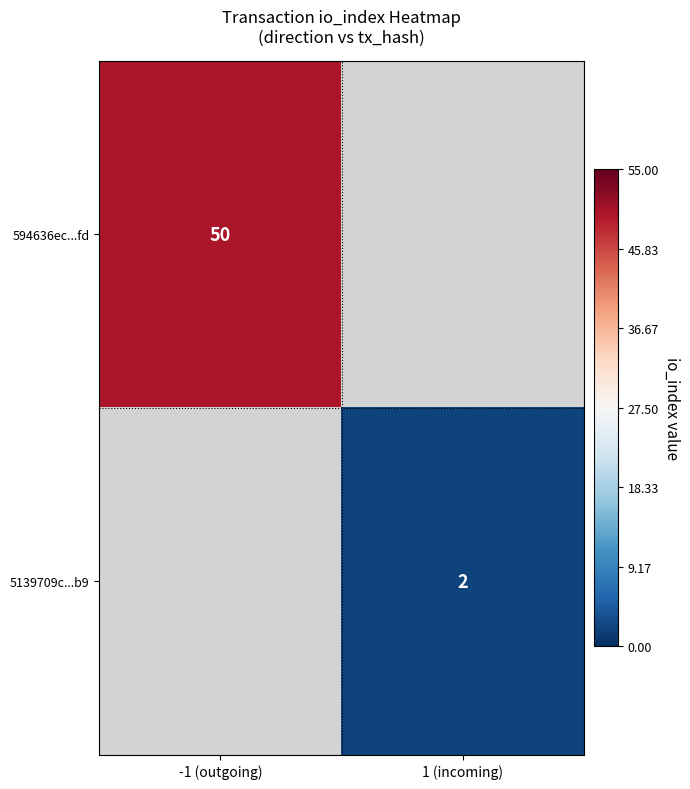

The 594636ec...fd series shows 84 at -1 (outgoing). True or false?

False